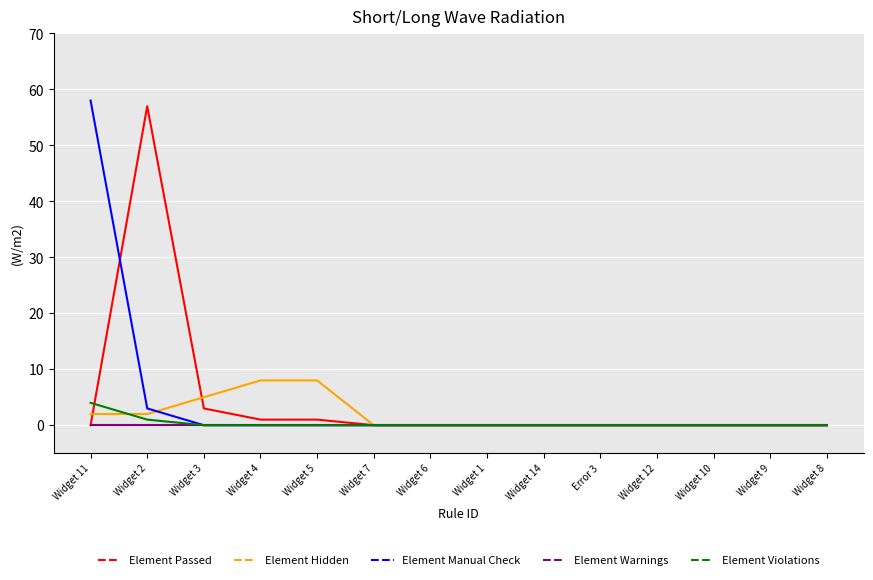

What position from the left is Widget 10?

12